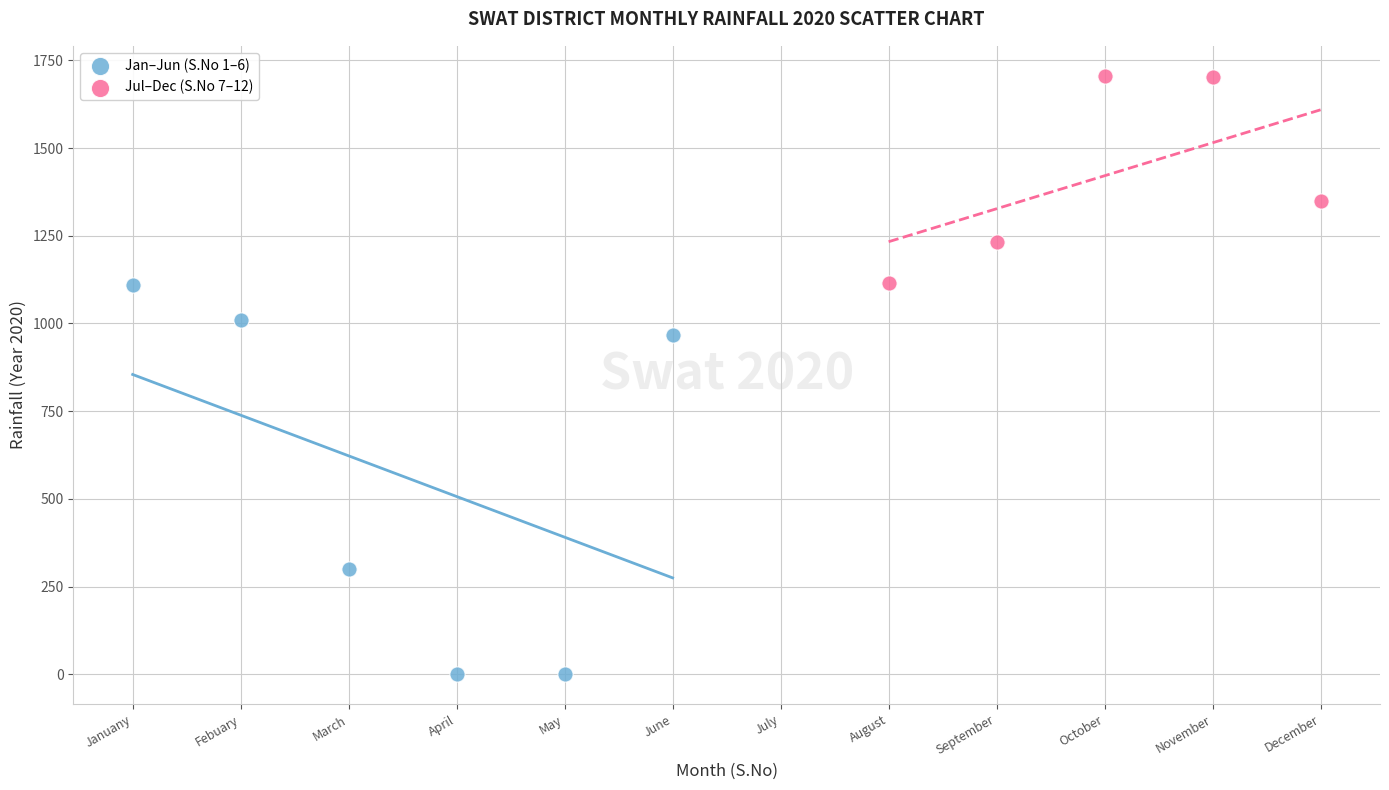

What are all the series names shown in the legend?

Jan–Jun (S.No 1–6), Jul–Dec (S.No 7–12)